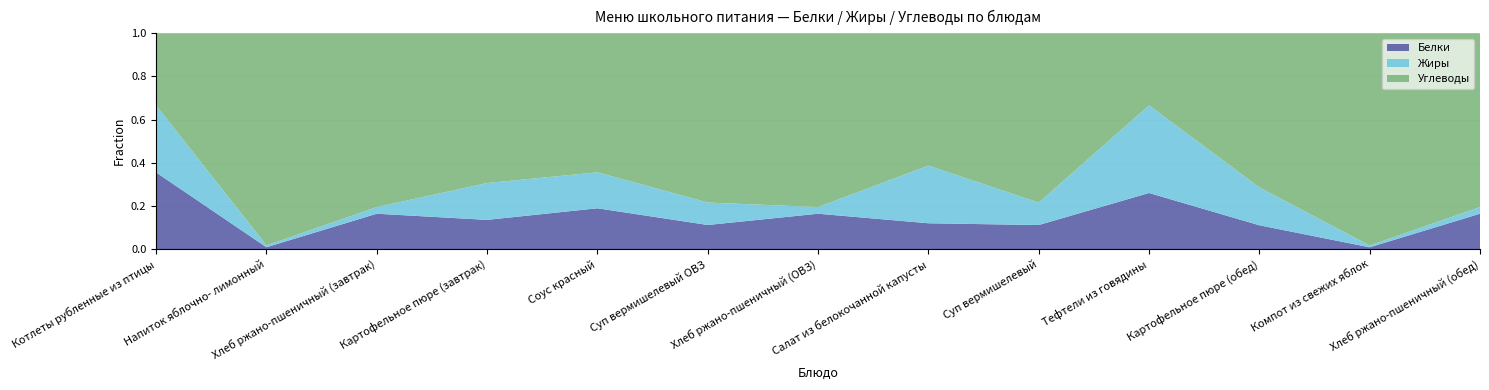

Reading right to left, transcribe all the data shown in this chart.

Белки: 0.7	0.2	3.1	8.2	2.1	1.4	0.7	1.6	0.6	3.9	0.7	0.2	8.1
Жиры: 0.1	0.2	4.9	12.8	2.0	3.1	0.1	1.5	0.5	4.9	0.1	0.2	7.1
Углеводы: 3.4	18.9	20.0	10.6	15.1	7.1	3.4	11.3	2.0	20.0	3.4	22.8	7.6